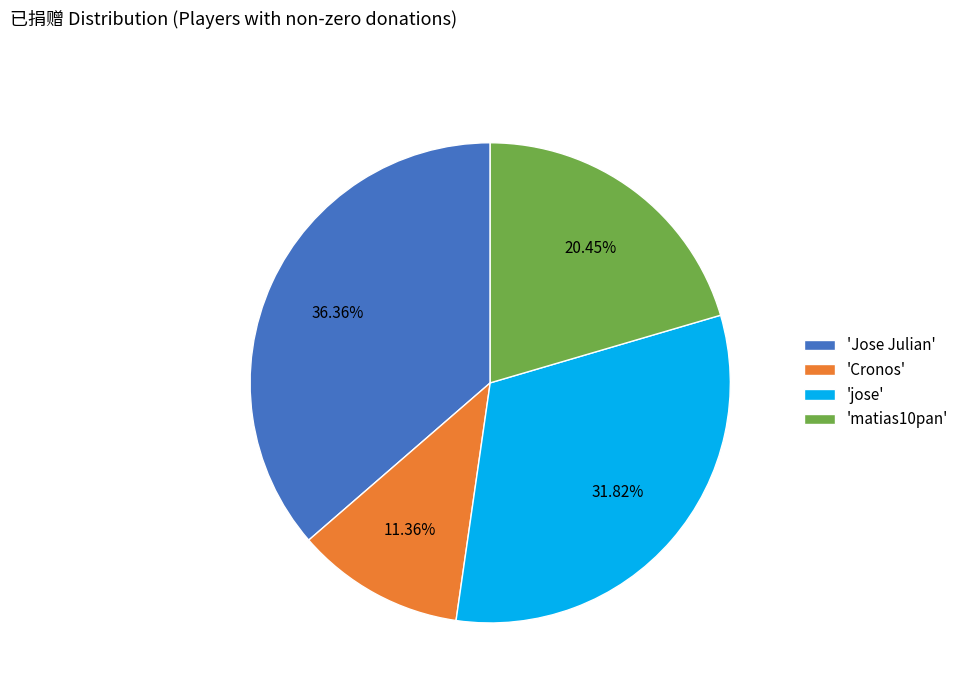

Between 'jose' and 'Jose Julian', which is larger?

'Jose Julian'